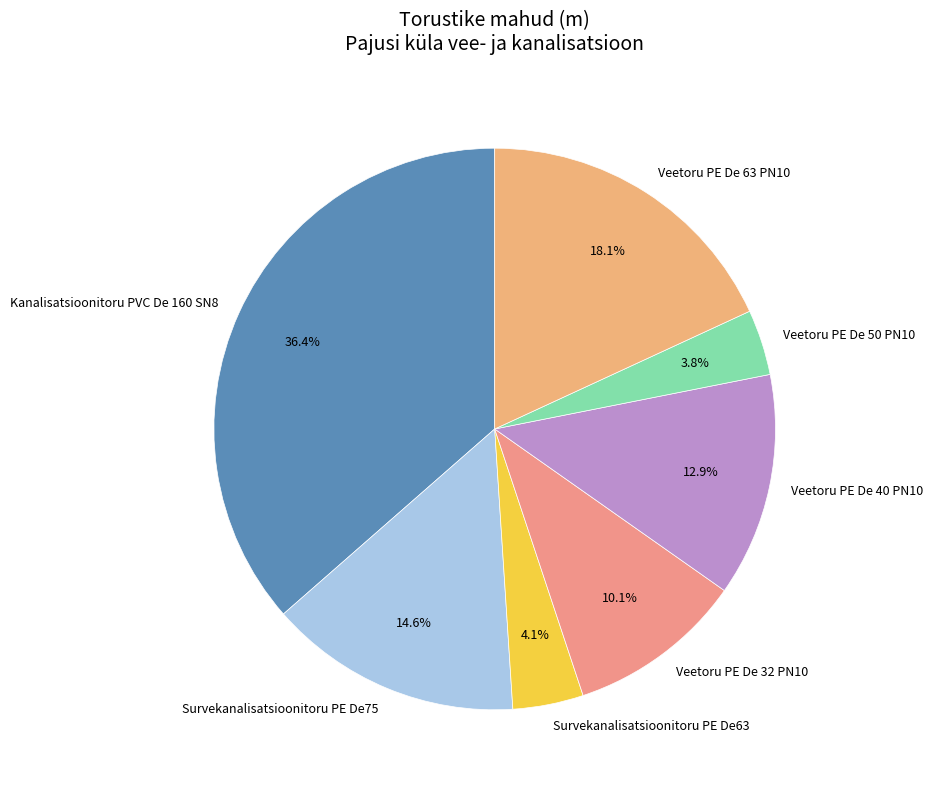

To the nearest percent, what portion does Kanalisatsioonitoru PVC De 160 SN8 represent?

36%